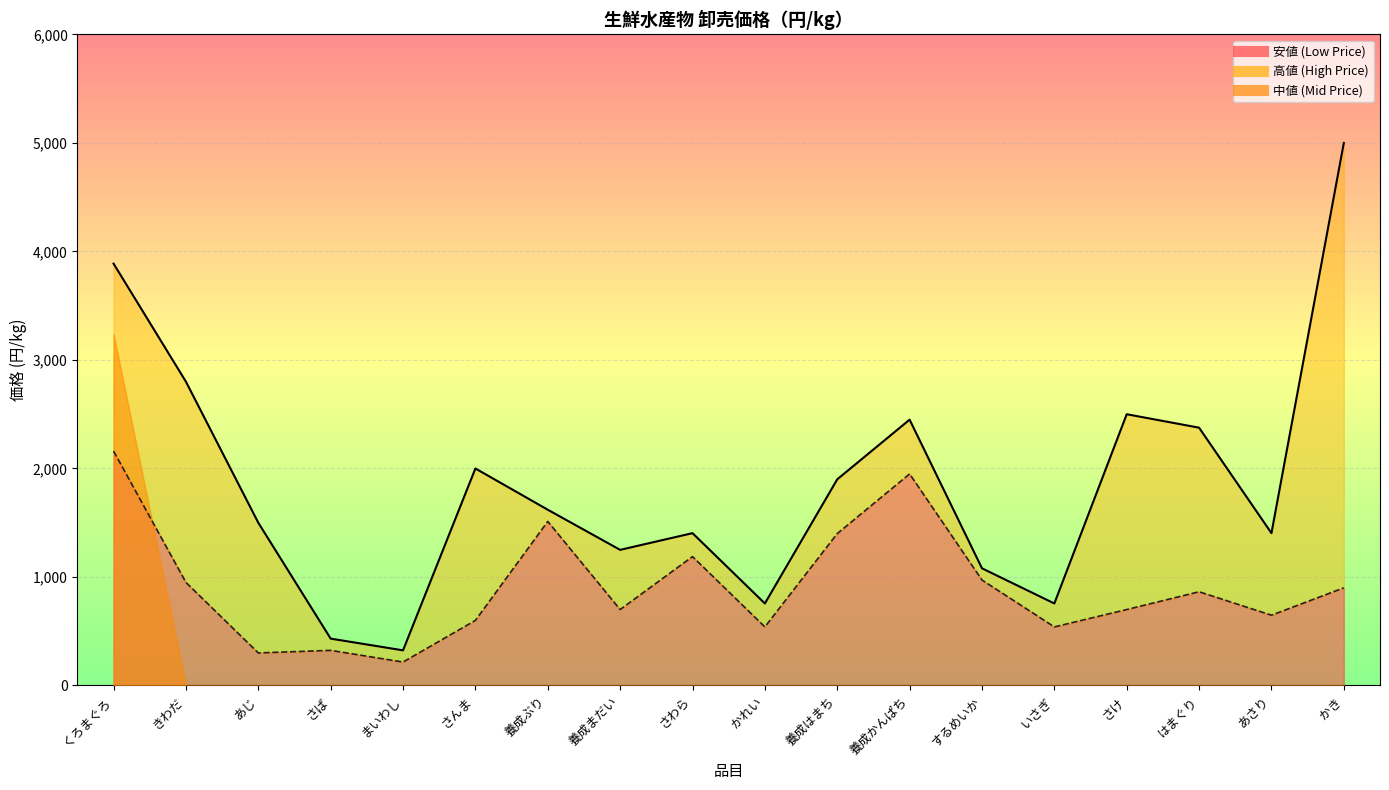

Reading left to right, transcribe all the data shown in this chart.

高値 (High Price): 3888	2800	1500	432	324	2000	1620	1250	1404	756	1900	2450	1080	756	2500	2376	1404	5000
安値 (Low Price): 2160	950	300	324	216	600	1512	700	1188	540	1400	1950	972	540	700	864	648	900